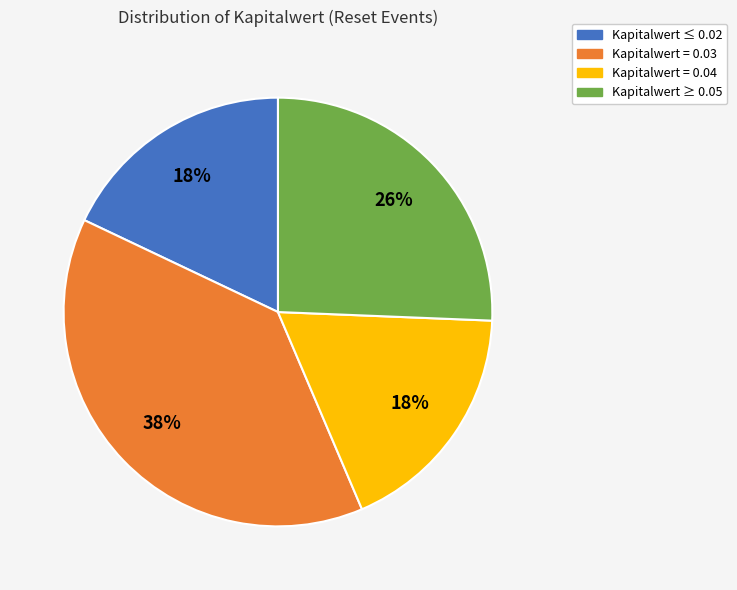

Is there a majority slice in this chart?

No